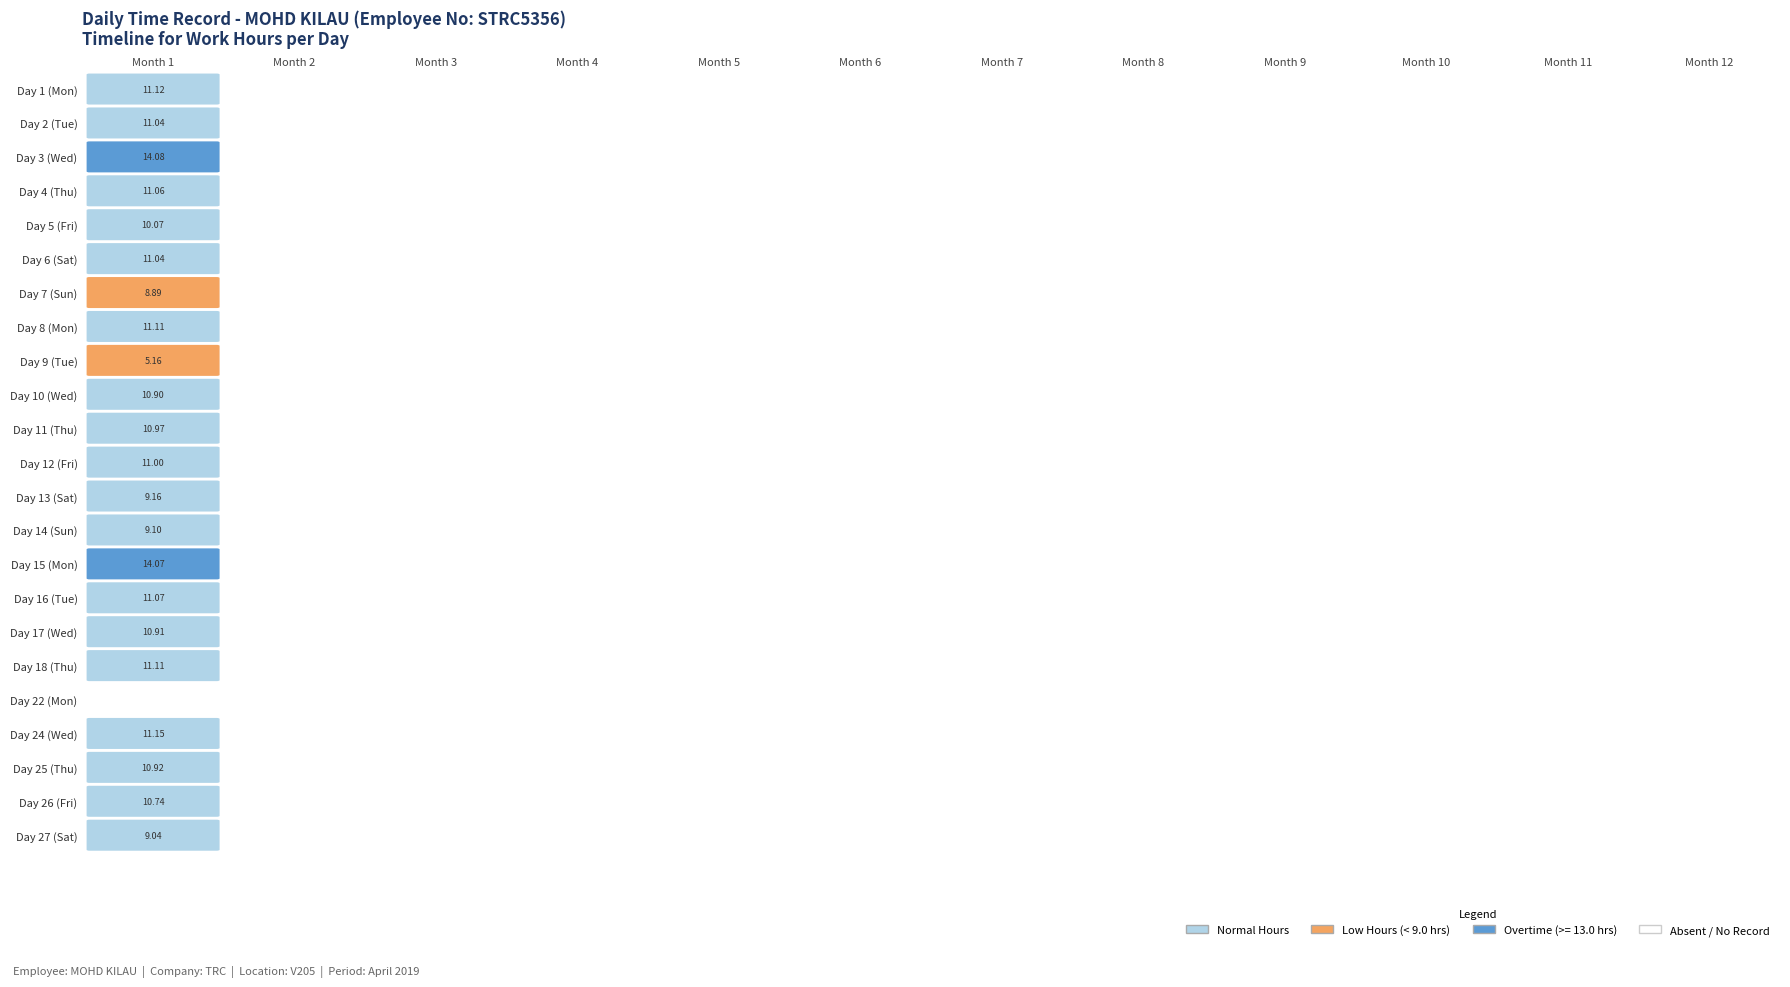

What is the maximum value for 6?

11.0